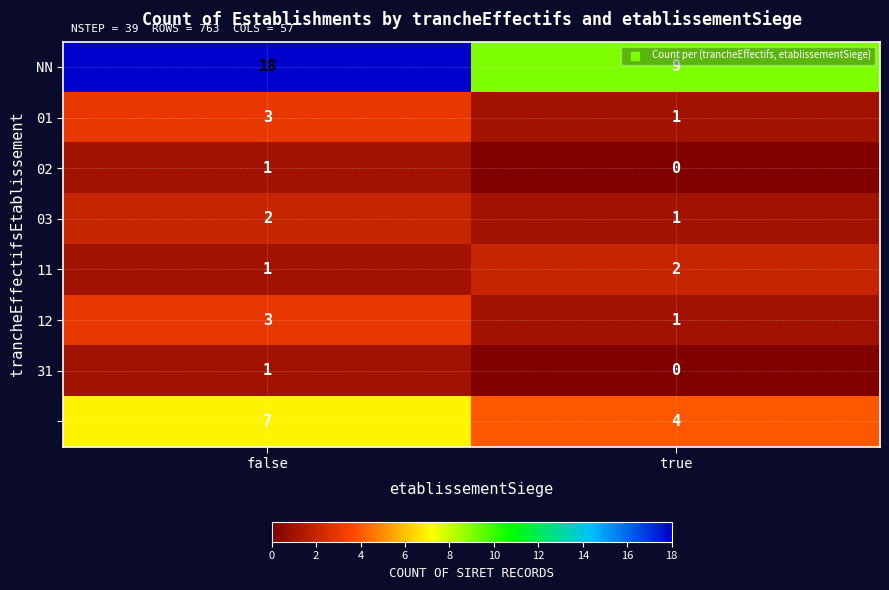

At which category is the sum across all series the highest?

false